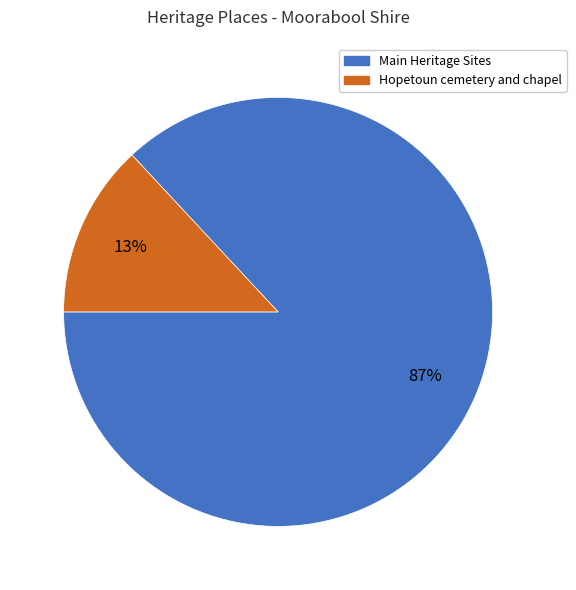

To the nearest percent, what is the difference between the largest and smallest slice percentages?

74%